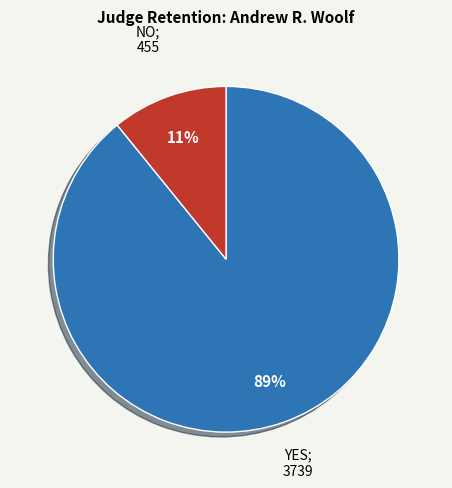

Does any single category account for the majority?

Yes